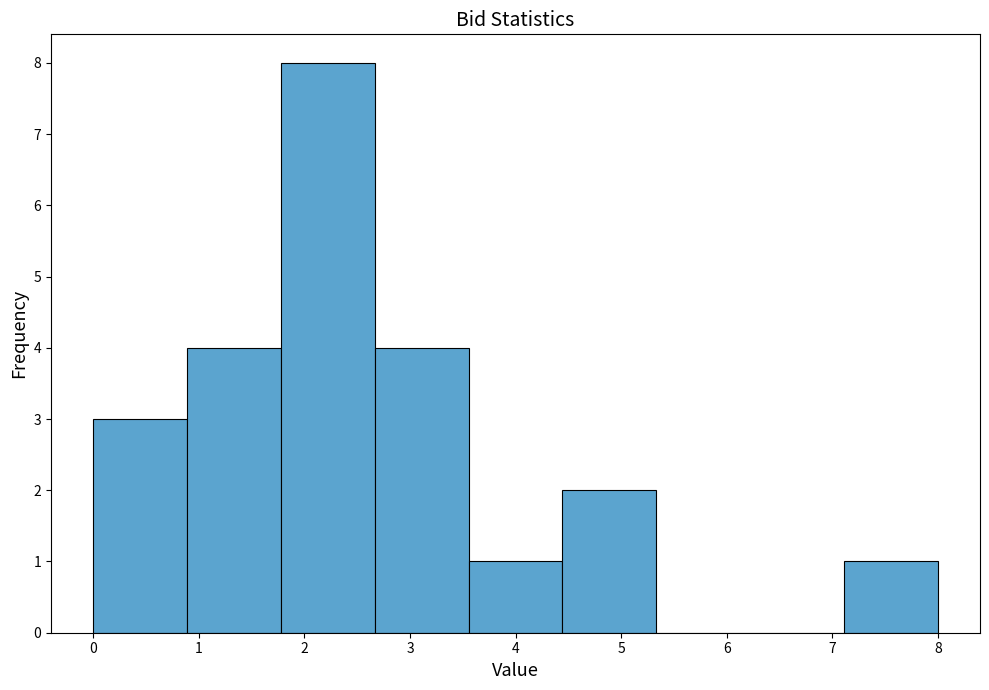

Which range on the x-axis has the tallest bar?

1.8 to 2.7